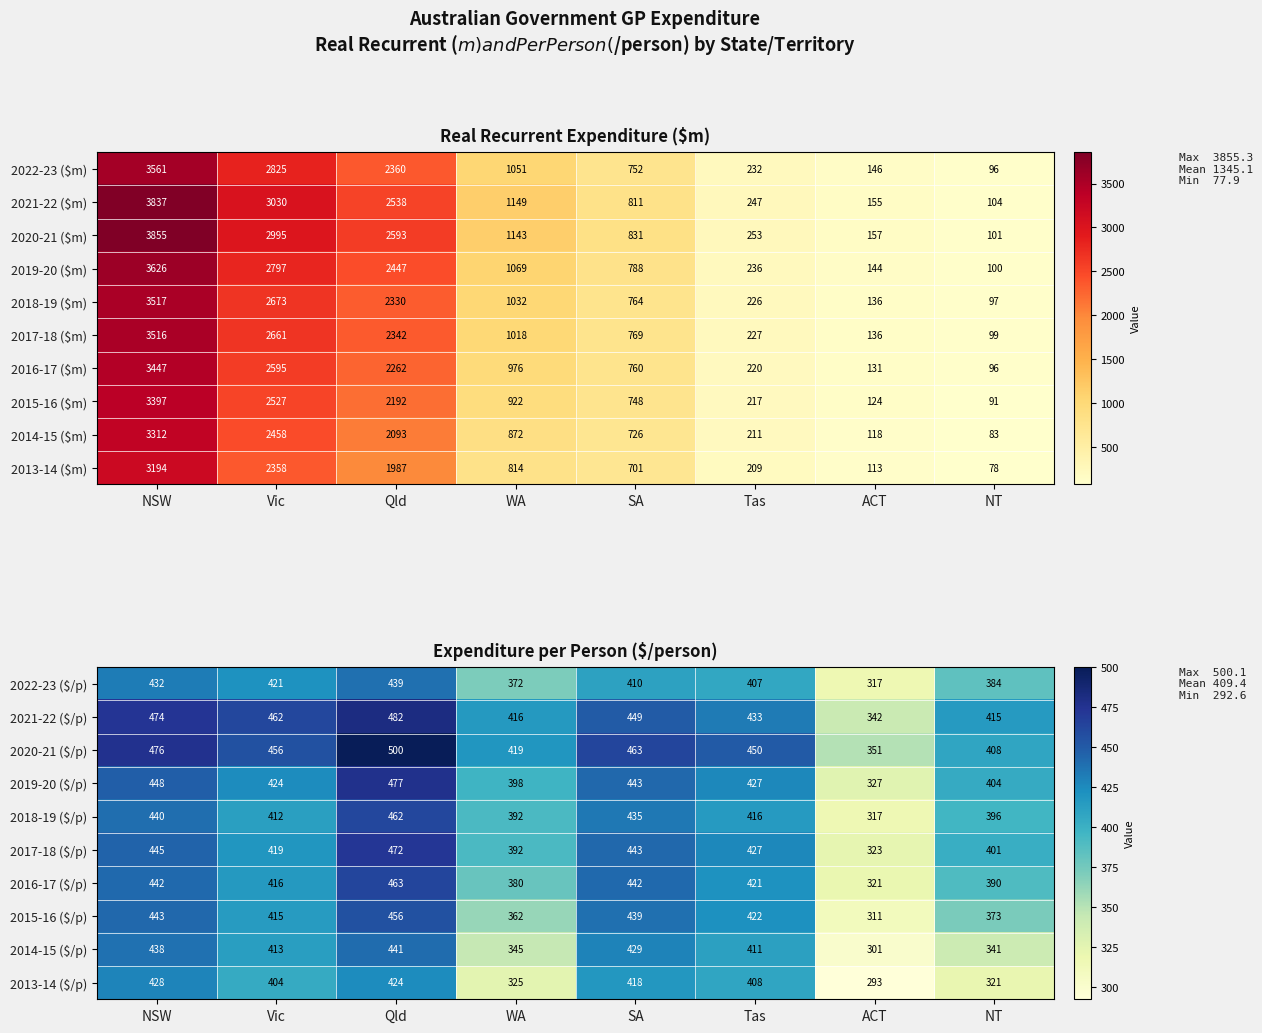

What is the difference between the maximum and minimum values in the 2017-18 ($/p) series?

149